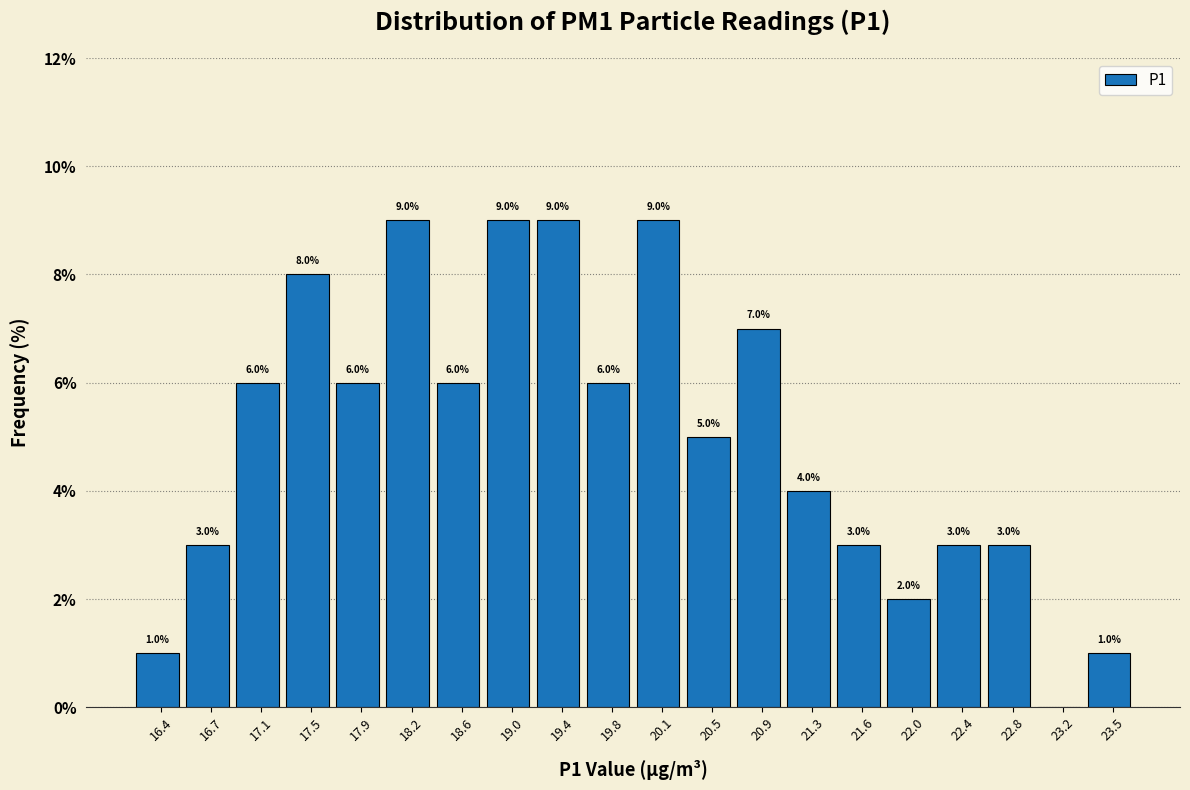

Reading left to right, what are all the values shown in this chart?

16.4=1.0	16.7=3.0	17.1=6.0	17.5=8.0	17.9=6.0	18.2=9.0	18.6=6.0	19.0=9.0	19.4=9.0	19.8=6.0	20.1=9.0	20.5=5.0	20.9=7.0	21.3=4.0	21.6=3.0	22.0=2.0	22.4=3.0	22.8=3.0	23.2=0.0	23.5=1.0